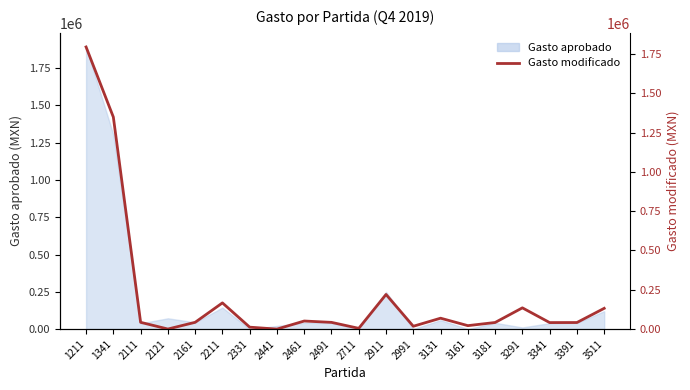

What is the sum of the values at 3181 and 2991?

60000.0